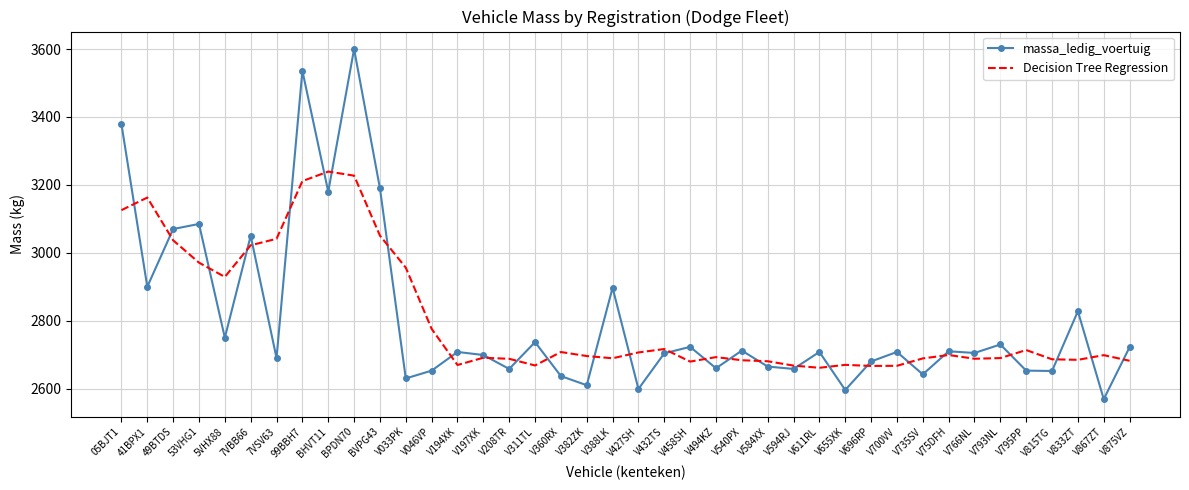

At which category does the chart reach its peak across all series?

BPDN70